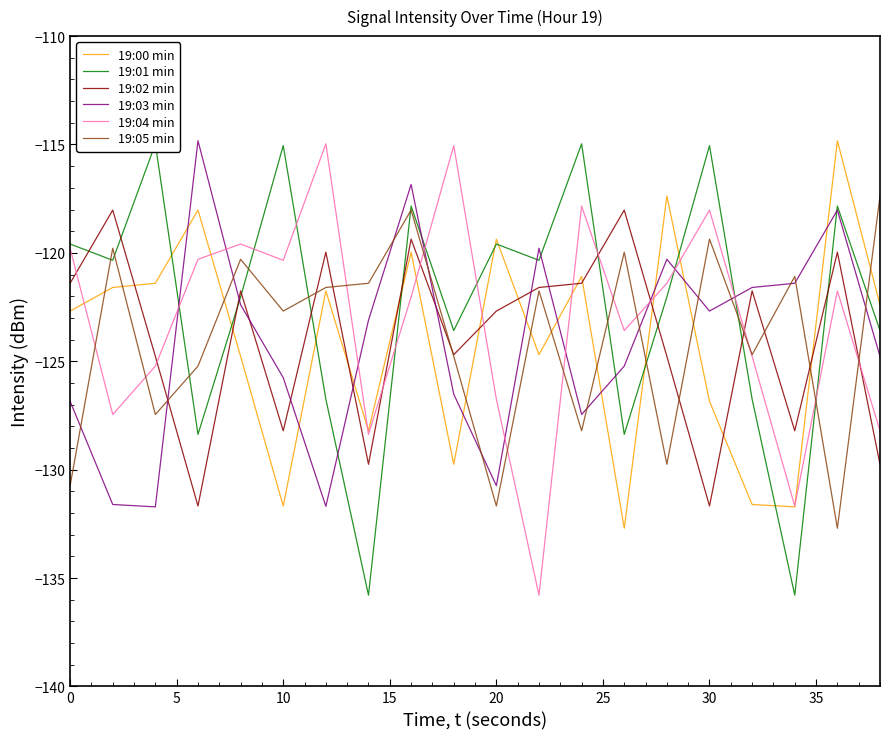

What is the value of the 19:04 min point at the 7th from the left?

-115.0